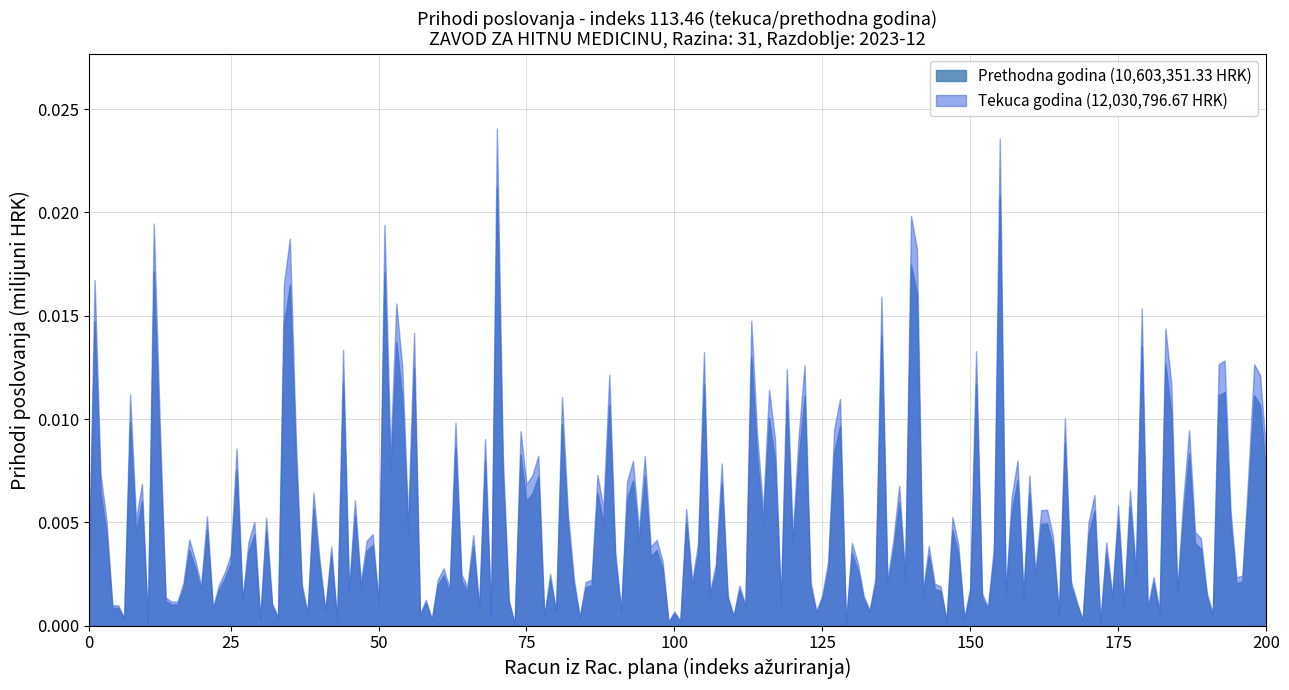

True or false: Ostvareno u izvještajnom razdoblju prethodne godine and Ostvareno u izvještajnom razdoblju tekuce godine intersect in this chart.

False